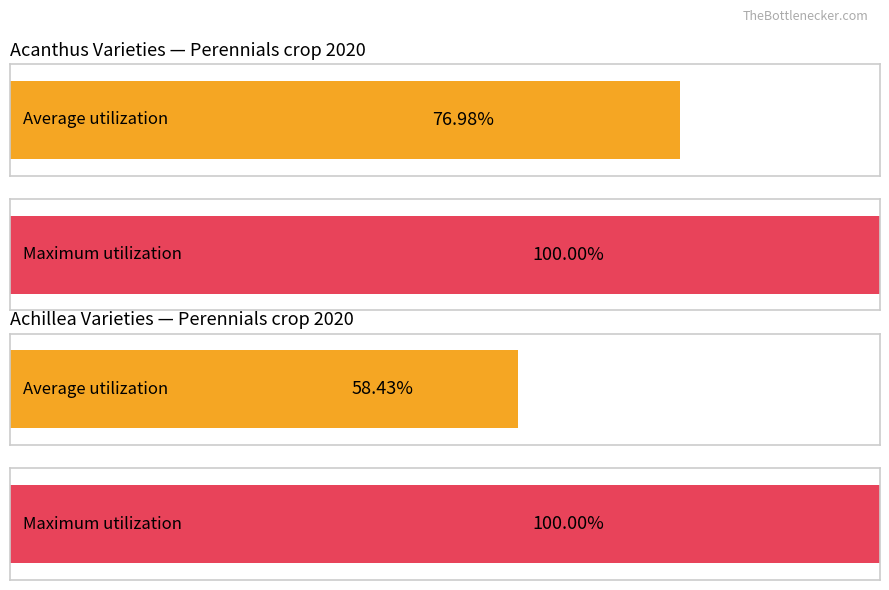

Is the value of Average utilization at Acanthus mollis Mornings Candle greater than the value of Maximum utilization at Achillea Little Susie?

No